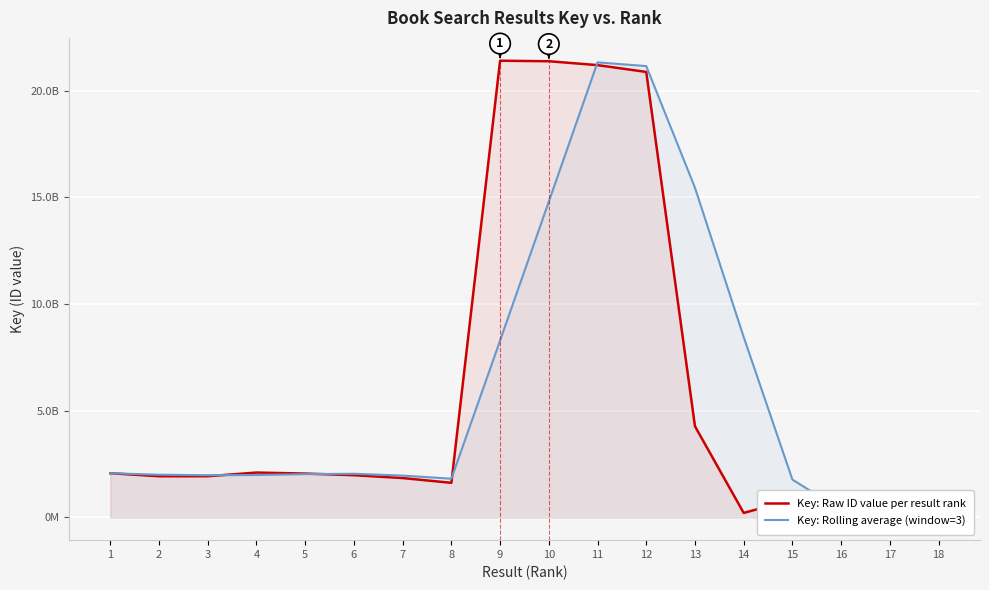

At which category is the sum across all series the highest?

11